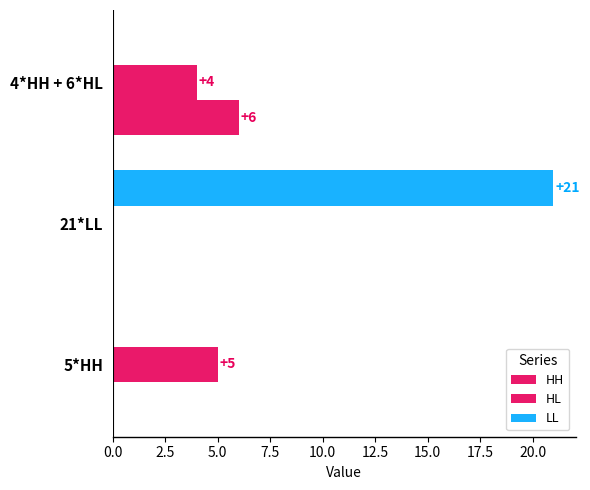

Count the number of data series in this chart.

3